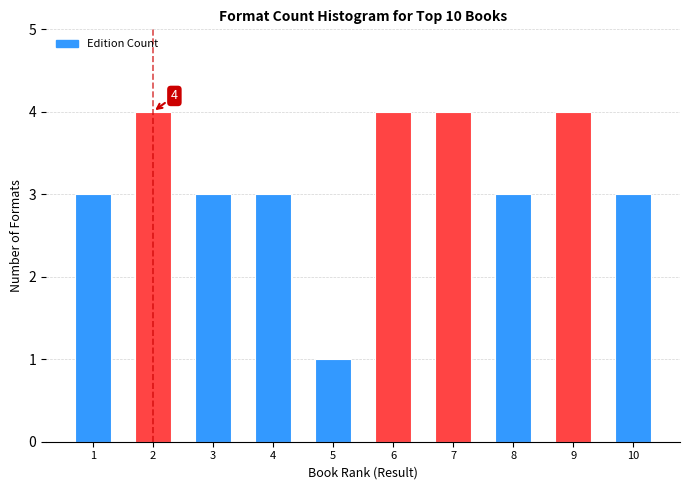

Reading right to left, list all the values displayed in this chart.

10=3	9=4	8=3	7=4	6=4	5=1	4=3	3=3	2=4	1=3